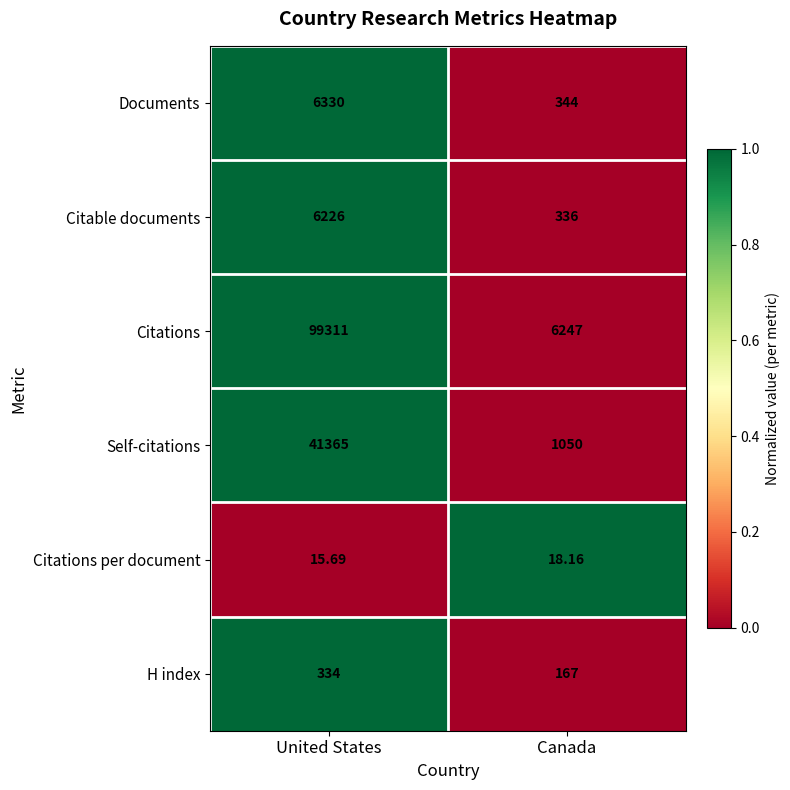

Which series has the largest range (max minus min)?

Citations